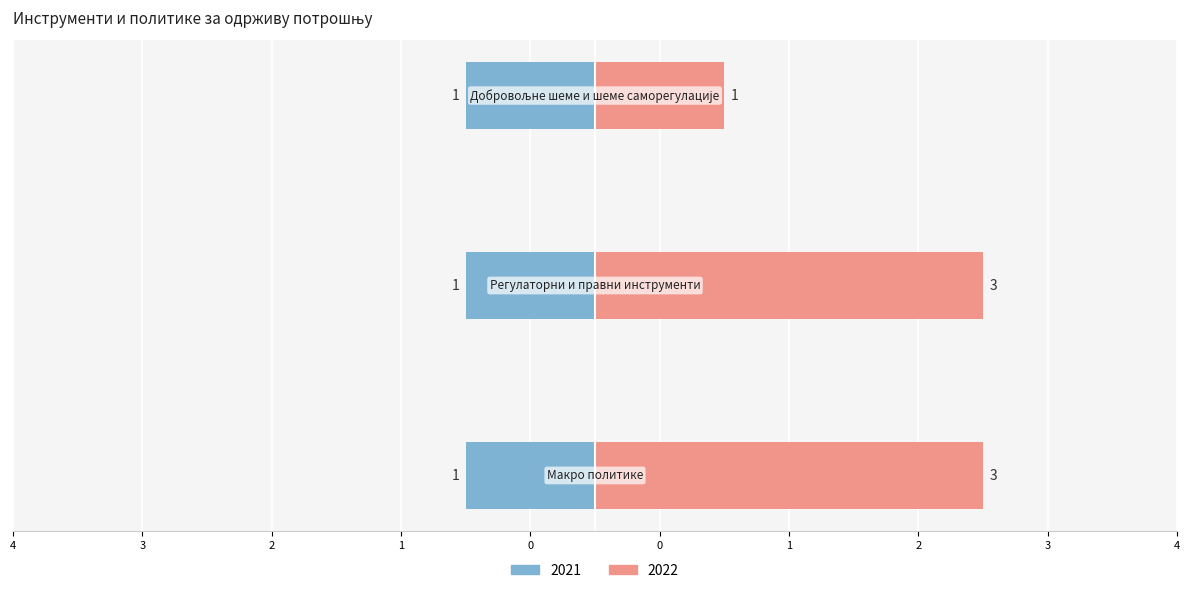

What is the difference between the second highest and minimum values?

2